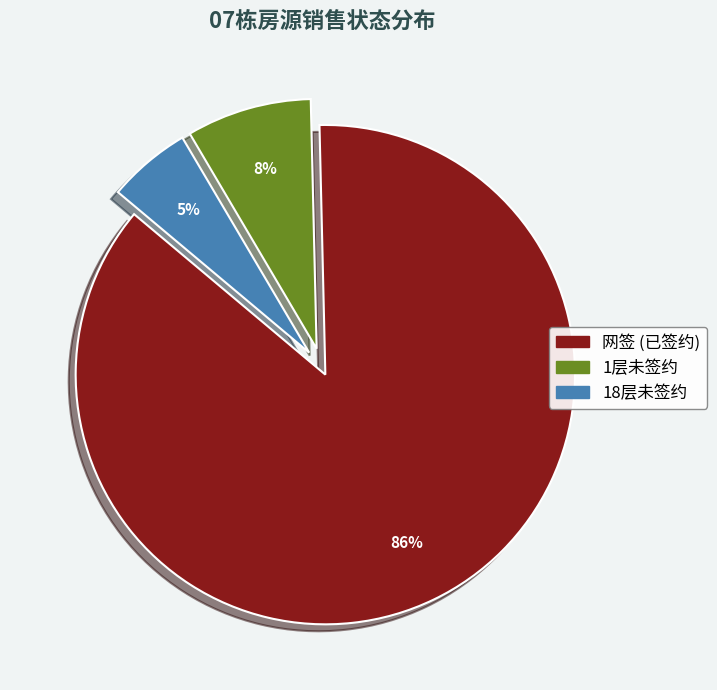

Count the number of slices in the pie.

3